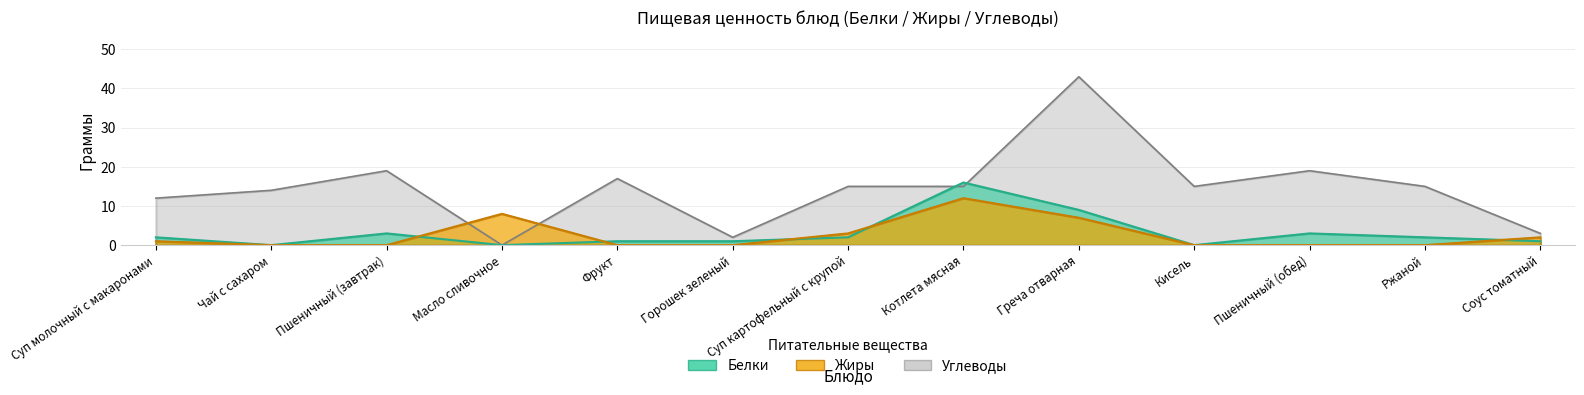

What is the spread (max minus min) of values at Чай с сахаром?

14